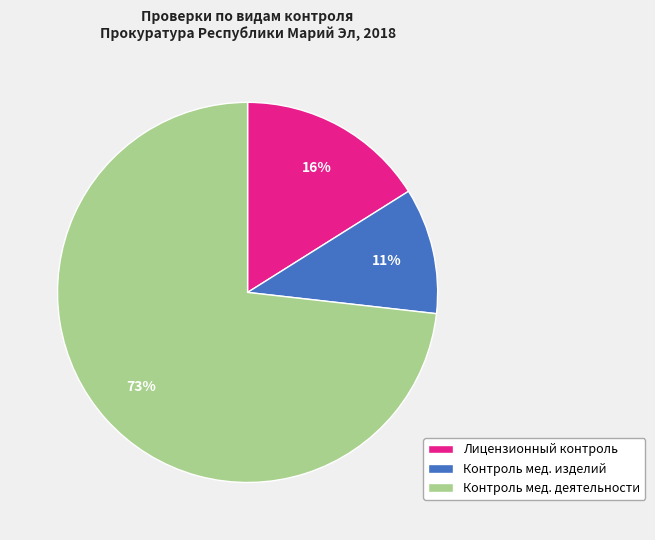

To the nearest percent, what is the difference between the largest and smallest slice percentages?

62%